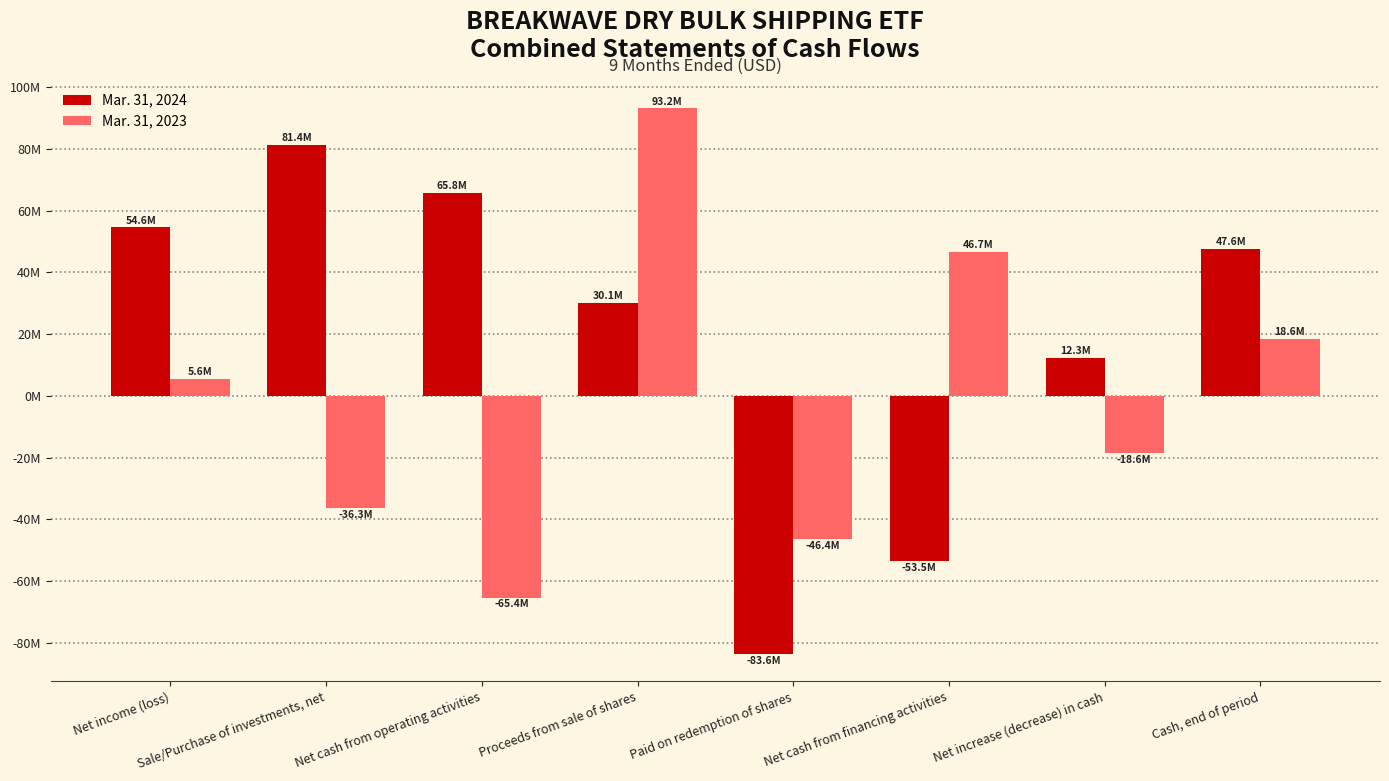

What position from the left is Net increase (decrease) in cash?

7